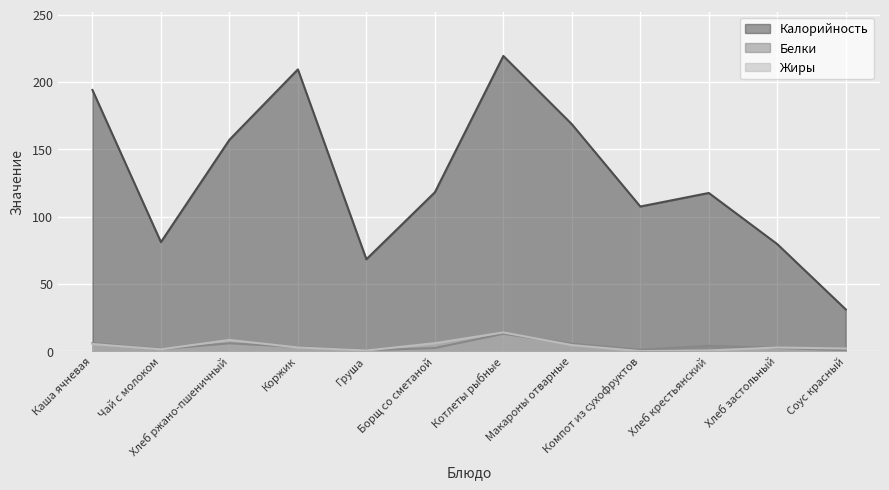

What is the total value across all series at Каша ячневая?

205.3